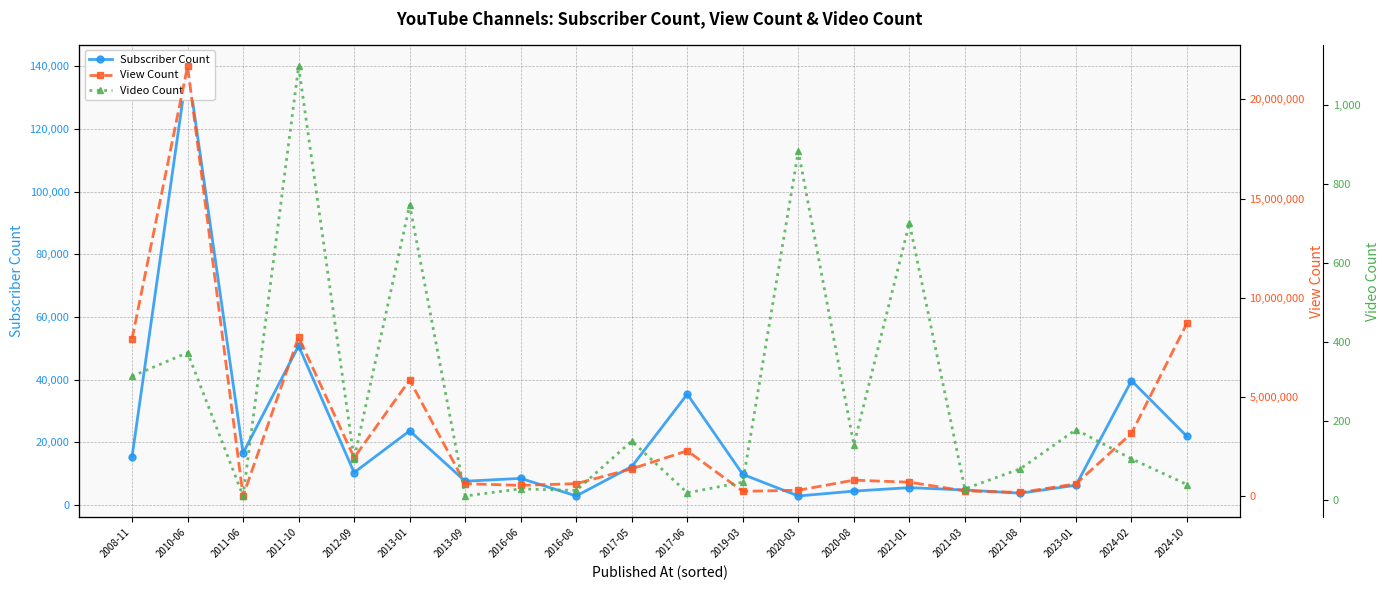

True or false: View Count and Video Count intersect in this chart.

False